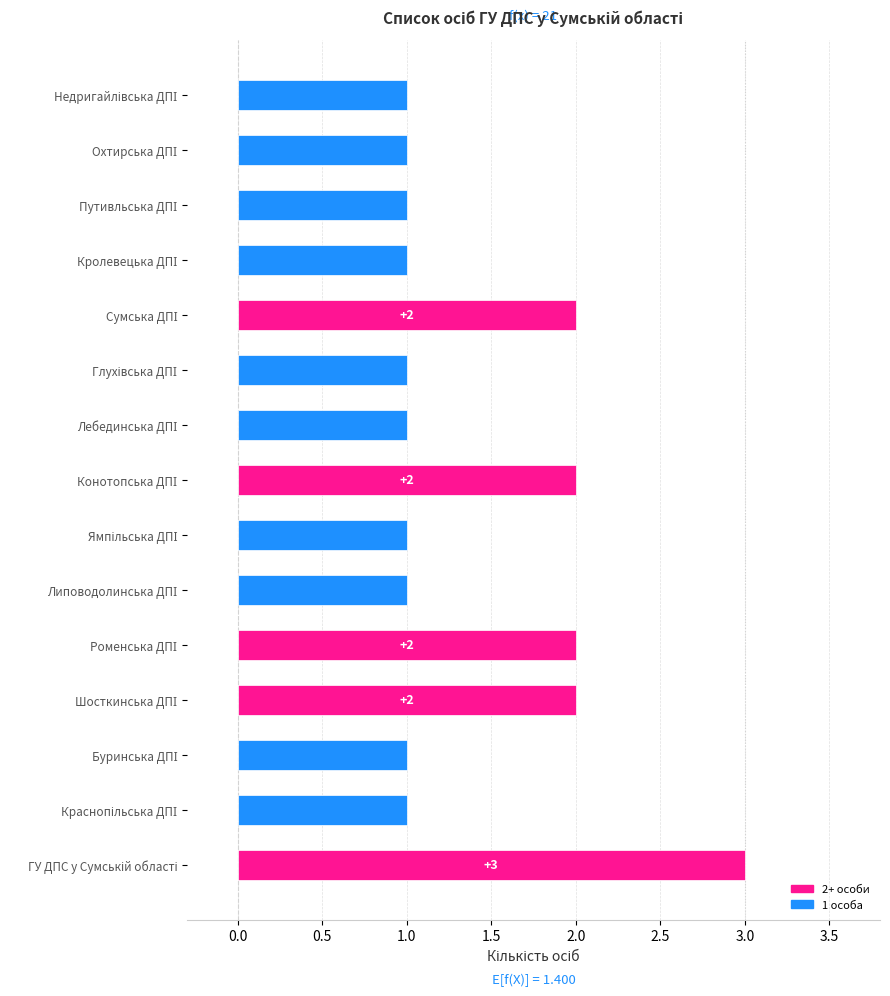

Are the bars horizontal?

Yes